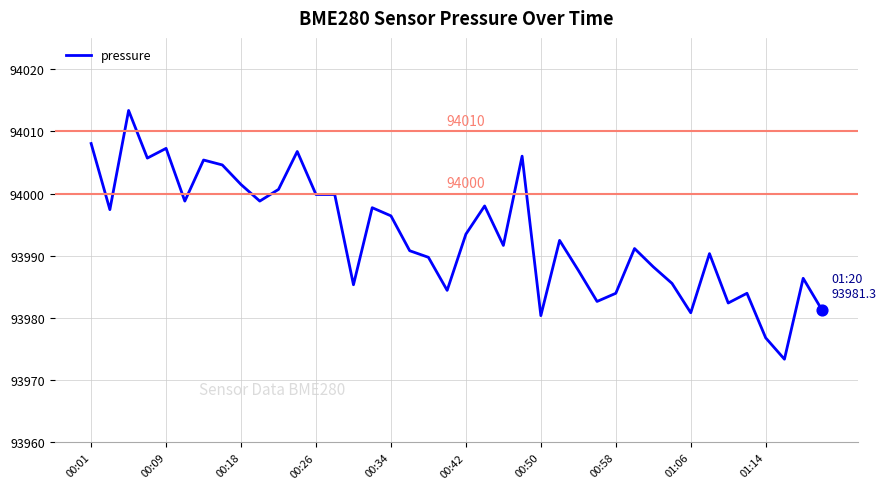

What is the difference between the maximum and minimum values?

40.0